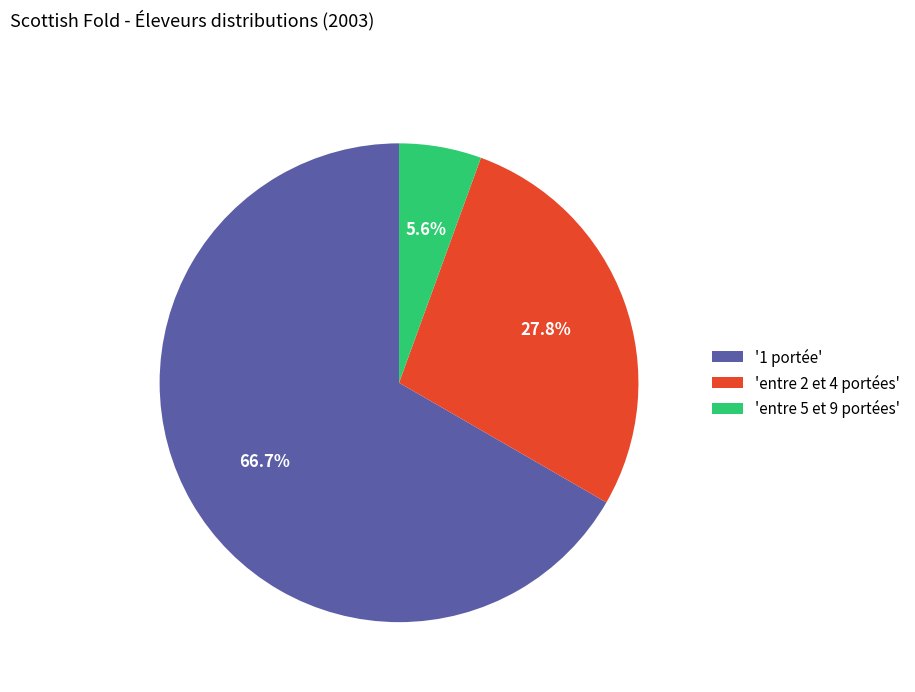

What is the smallest slice in the pie chart?

'entre 5 et 9 portées'